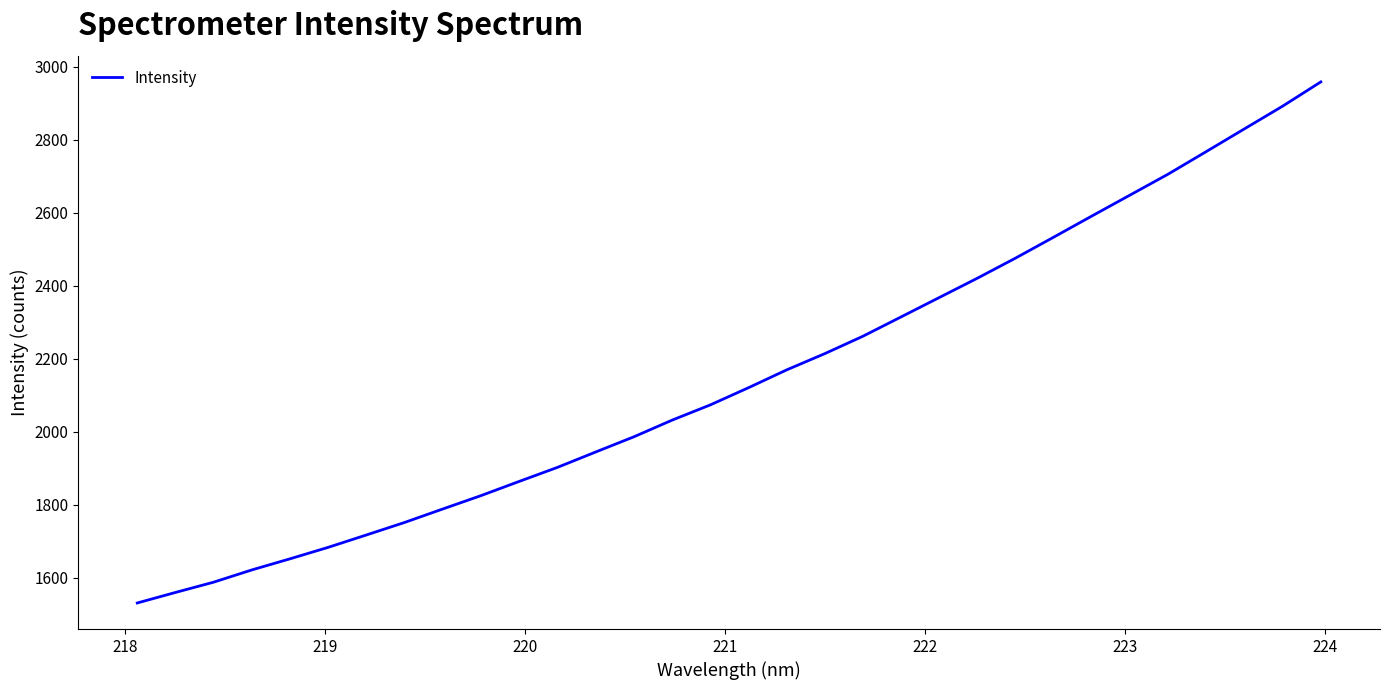

What is the difference between the maximum and minimum values?

1427.3